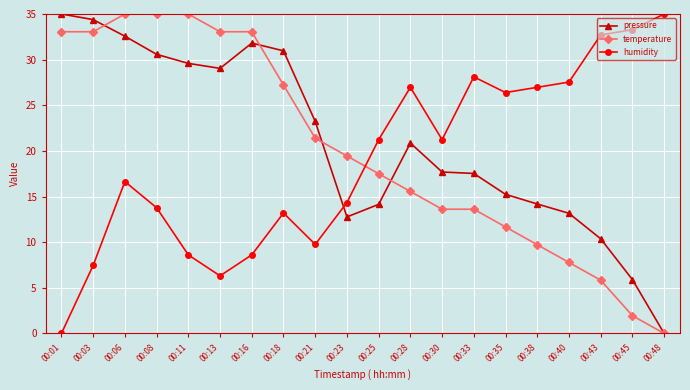

Between which two adjacent categories do pressure and temperature first intersect?

00:03 and 00:06